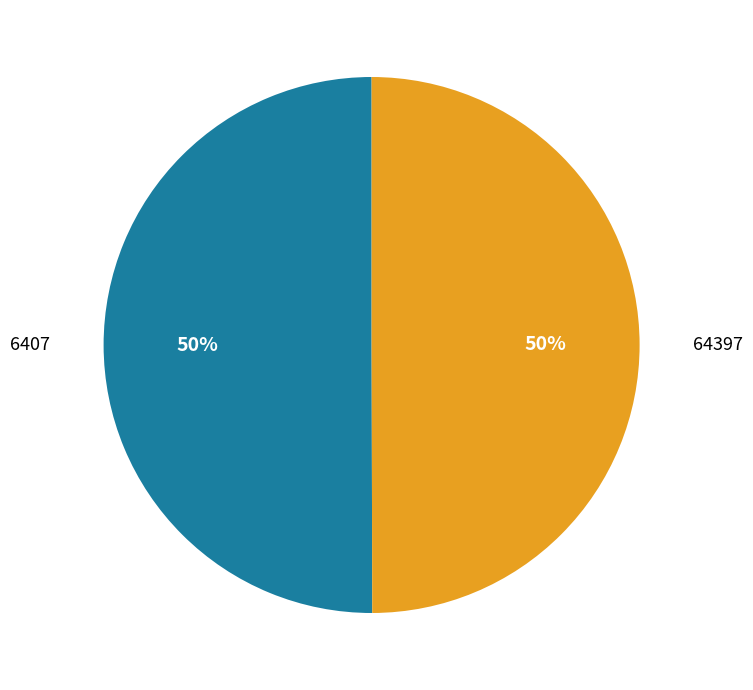

What is the ratio of the value at 64397 to the value at 6407?

1.0